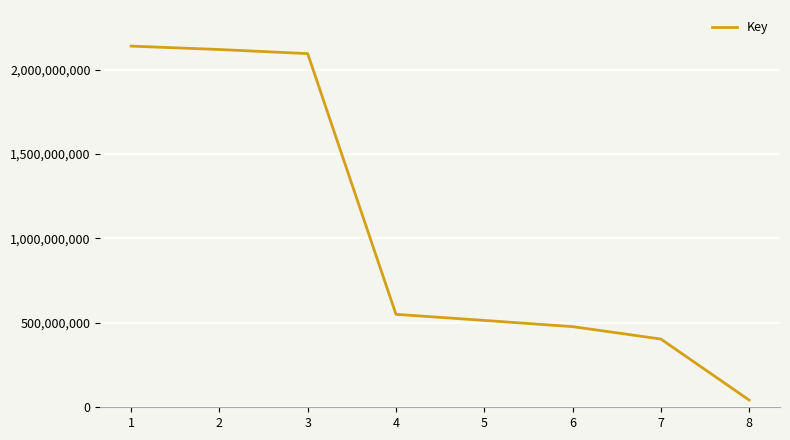

What is the sum of all values?

8341029316